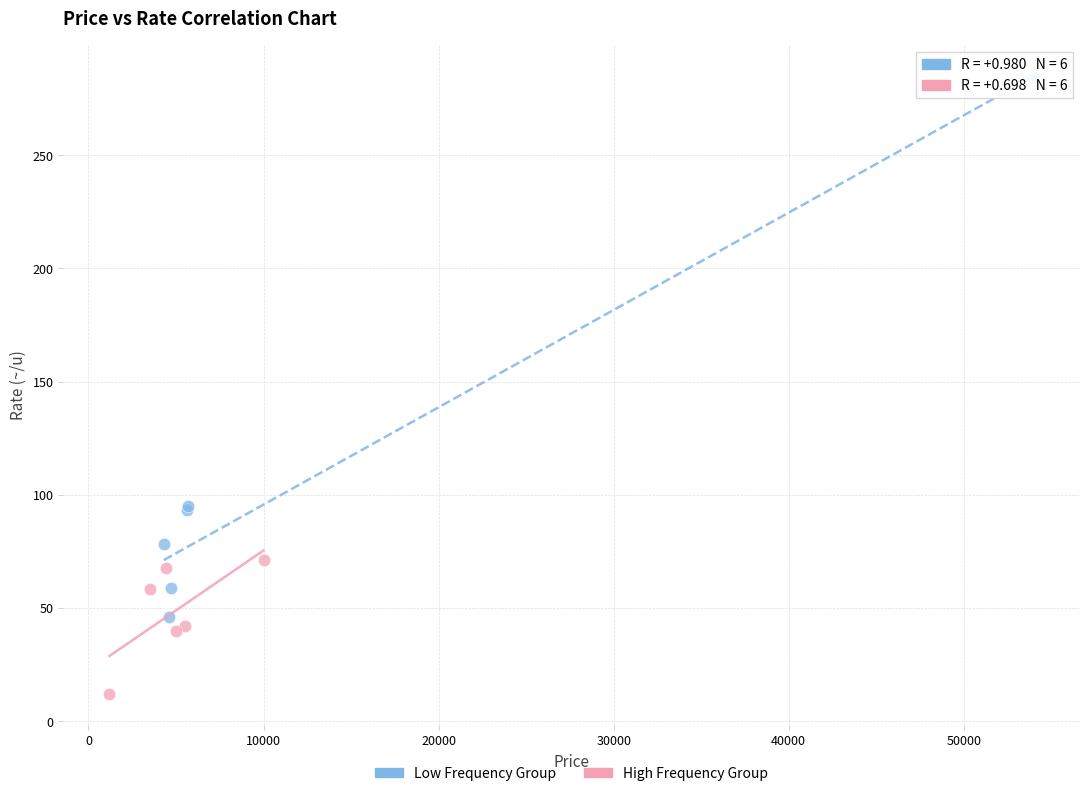

What are all the series names shown in the legend?

Low Frequency Group, High Frequency Group